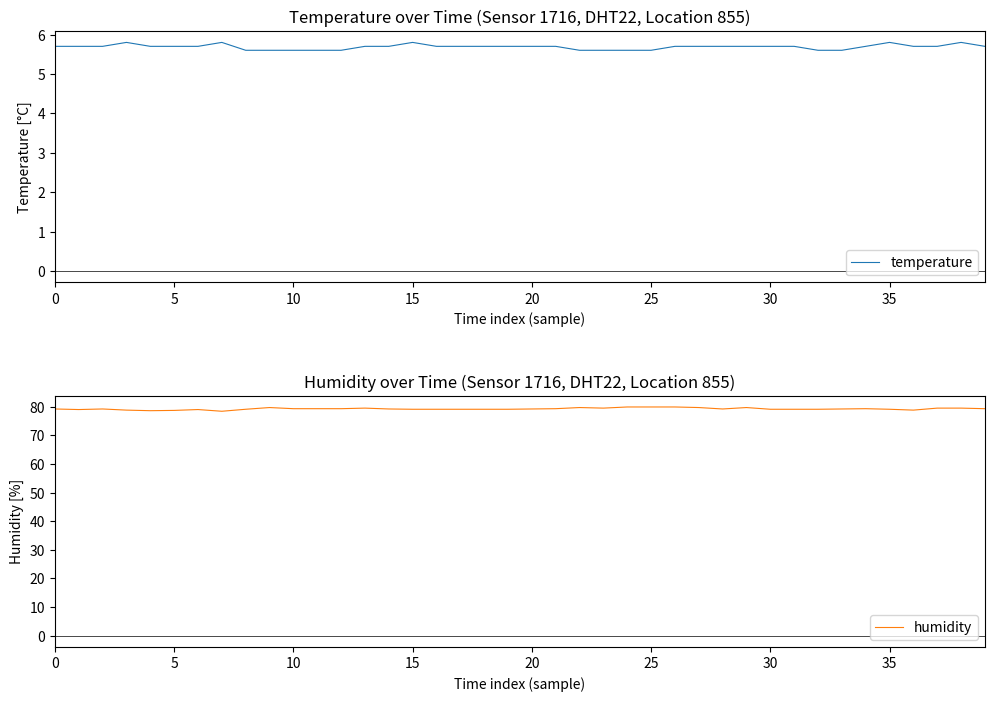

Reading left to right, transcribe all the data shown in this chart.

temperature: 5.7	5.7	5.7	5.8	5.7	5.7	5.7	5.8	5.6	5.6	5.6	5.6	5.6	5.7	5.7	5.8	5.7	5.7	5.7	5.7	5.7	5.7	5.6	5.6	5.6	5.6	5.7	5.7	5.7	5.7	5.7	5.7	5.6	5.6	5.7	5.8	5.7	5.7	5.8	5.7
humidity: 79.2	79.0	79.2	78.8	78.6	78.7	79.0	78.4	79.1	79.7	79.3	79.3	79.3	79.5	79.2	79.1	79.1	79.1	79.1	79.1	79.2	79.3	79.7	79.5	79.9	79.9	79.9	79.7	79.2	79.7	79.1	79.1	79.1	79.2	79.3	79.1	78.8	79.5	79.5	79.3